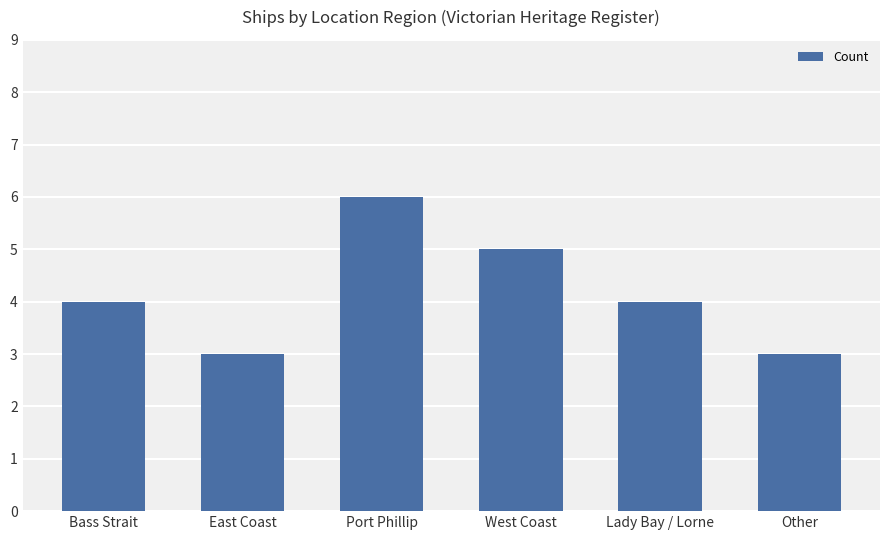

Approximately how many times larger is the value at East Coast compared to Bass Strait?

0.8